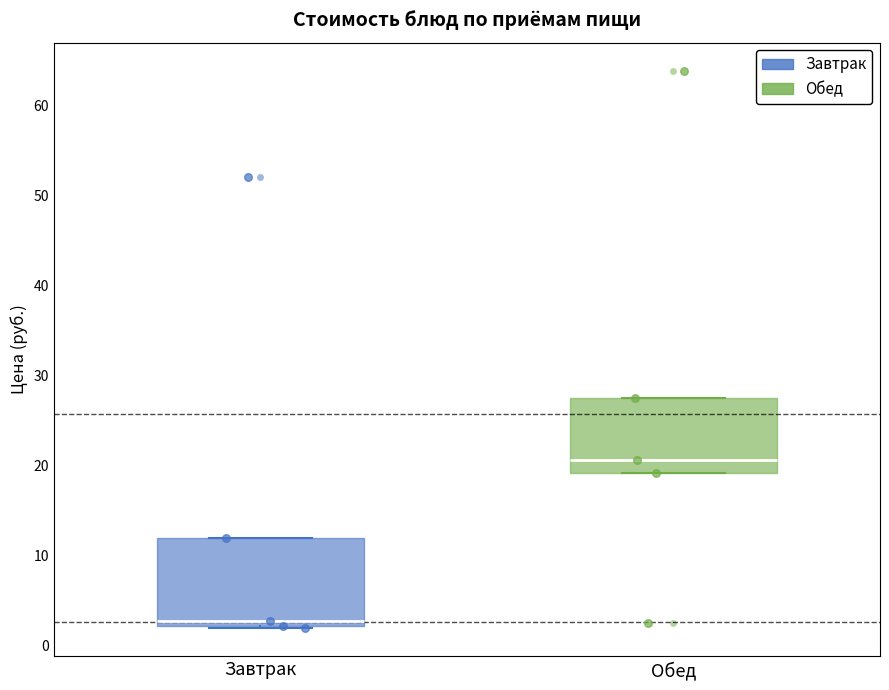

Comparing the boxes themselves (not the whiskers), which one is the tallest?

Завтрак